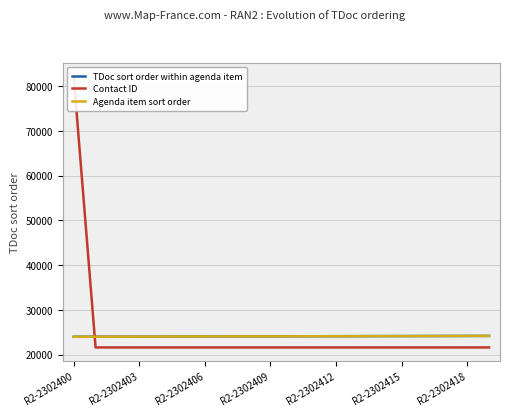

True or false: Contact ID has a value of 21609 at R2-2302415.

True